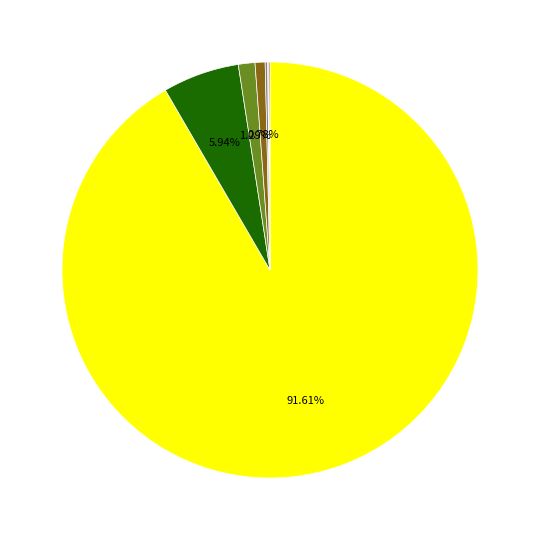

Rank the categories by value from lowest to highest.

581, 559, 561, 12, 563, 52, 51